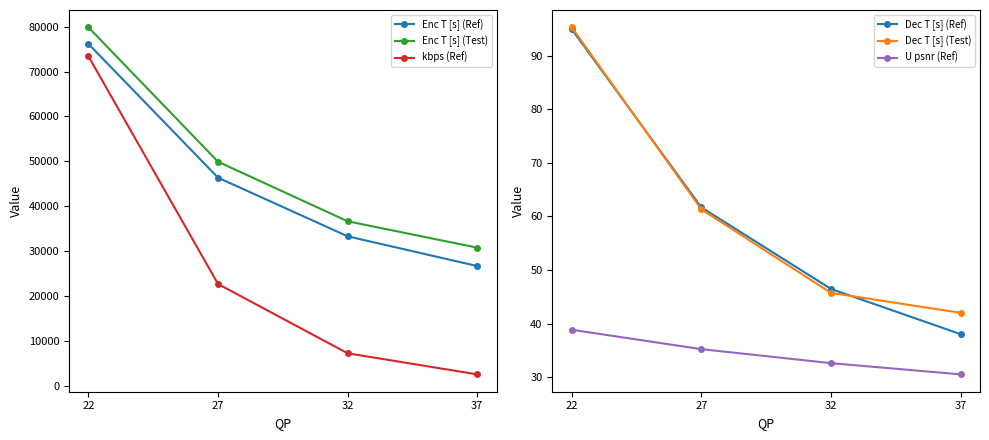

Reading left to right, what are all the values shown in this chart?

Enc T [s] (Ref): 76168.5	46339.8	33268.0	26637.4
Enc T [s] (Test): 79865.8	49894.7	36616.9	30738.2
kbps (Ref): 73404.0	22632.1	7180.8	2482.2
Dec T [s] (Ref): 94.9	61.7	46.5	38.0
Dec T [s] (Test): 95.3	61.3	45.7	42.0
U psnr (Ref): 38.8	35.2	32.6	30.5